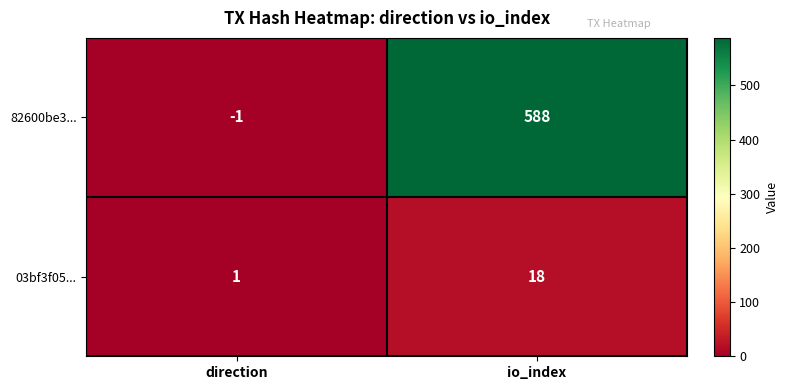

True or false: 82600be3... has a value of 588 at io_index.

True